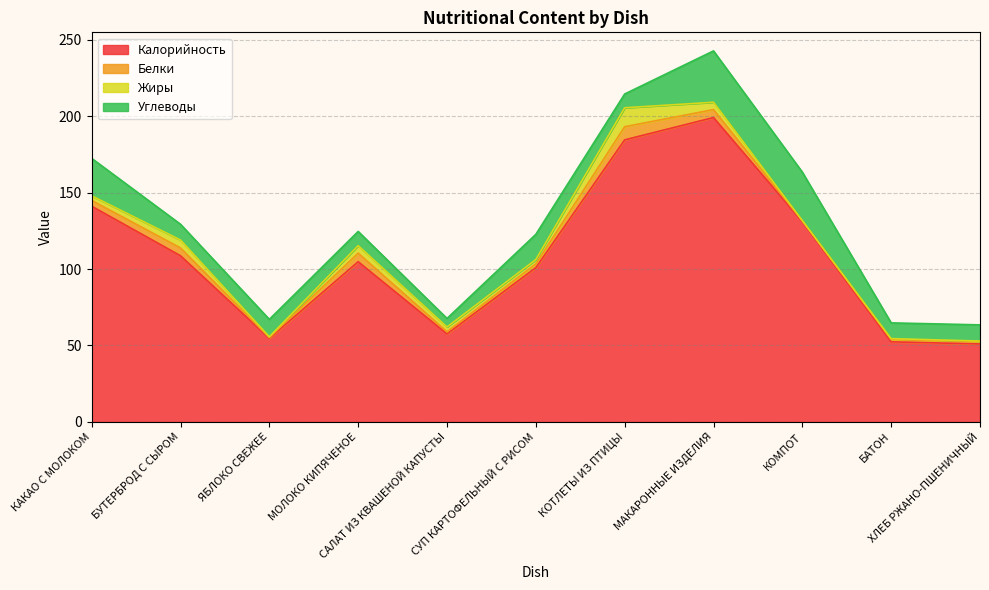

Reading left to right, extract all data points from this chart.

Калорийность: КАКАО С МОЛОКОМ=141.1	БУТЕРБРОД С СЫРОМ=108.7	ЯБЛОКО СВЕЖЕЕ=54.7	МОЛОКО КИПЯЧЕНОЕ=104.8	САЛАТ ИЗ КВАШЕНОЙ КАПУСТЫ=57.6	СУП КАРТОФЕЛЬНЫЙ С РИСОМ=100.9	КОТЛЕТЫ ИЗ ПТИЦЫ=184.5	МАКАРОННЫЕ ИЗДЕЛИЯ=199.1	КОМПОТ=131.0	БАТОН=52.4	ХЛЕБ РЖАНО-ПШЕНИЧНЫЙ=51.0
Белки: КАКАО С МОЛОКОМ=3.8	БУТЕРБРОД С СЫРОМ=5.1	ЯБЛОКО СВЕЖЕЕ=0.5	МОЛОКО КИПЯЧЕНОЕ=5.6	САЛАТ ИЗ КВАШЕНОЙ КАПУСТЫ=1.4	СУП КАРТОФЕЛЬНЫЙ С РИСОМ=2.5	КОТЛЕТЫ ИЗ ПТИЦЫ=8.6	МАКАРОННЫЕ ИЗДЕЛИЯ=5.2	КОМПОТ=0.6	БАТОН=1.5	ХЛЕБ РЖАНО-ПШЕНИЧНЫЙ=1.7
Жиры: КАКАО С МОЛОКОМ=3.0	БУТЕРБРОД С СЫРОМ=5.2	ЯБЛОКО СВЕЖЕЕ=0.5	МОЛОКО КИПЯЧЕНОЕ=4.9	САЛАТ ИЗ КВАШЕНОЙ КАПУСТЫ=3.1	СУП КАРТОФЕЛЬНЫЙ С РИСОМ=2.8	КОТЛЕТЫ ИЗ ПТИЦЫ=12.4	МАКАРОННЫЕ ИЗДЕЛИЯ=4.8	КОМПОТ=0.1	БАТОН=0.6	ХЛЕБ РЖАНО-ПШЕНИЧНЫЙ=0.2
Углеводы: КАКАО С МОЛОКОМ=24.5	БУТЕРБРОД С СЫРОМ=10.3	ЯБЛОКО СВЕЖЕЕ=11.4	МОЛОКО КИПЯЧЕНОЕ=9.3	САЛАТ ИЗ КВАШЕНОЙ КАПУСТЫ=5.6	СУП КАРТОФЕЛЬНЫЙ С РИСОМ=16.5	КОТЛЕТЫ ИЗ ПТИЦЫ=9.0	МАКАРОННЫЕ ИЗДЕЛИЯ=33.6	КОМПОТ=31.7	БАТОН=10.3	ХЛЕБ РЖАНО-ПШЕНИЧНЫЙ=10.6